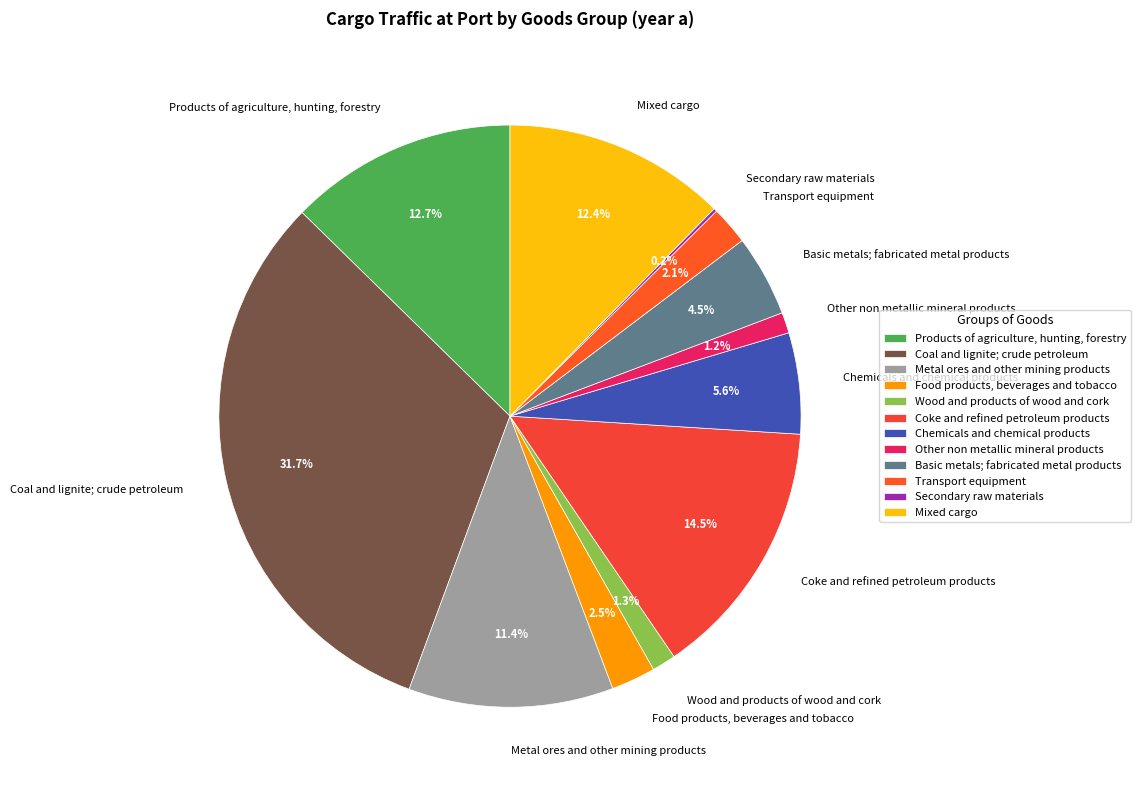

Is it true that Wood and products of wood and cork is 1% of the pie?

True